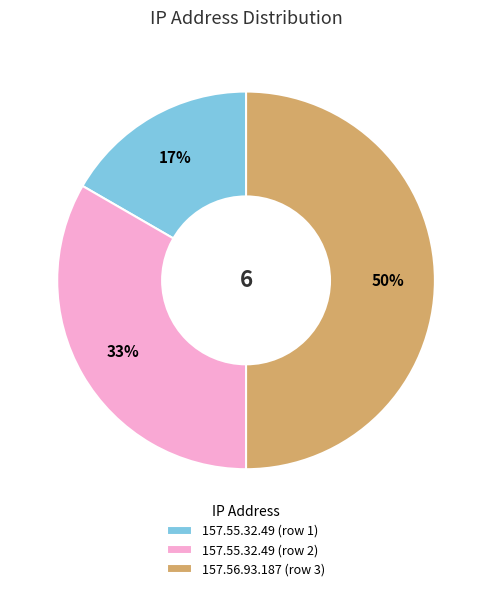

To the nearest percent, what is the difference between the largest and smallest slice percentages?

33%